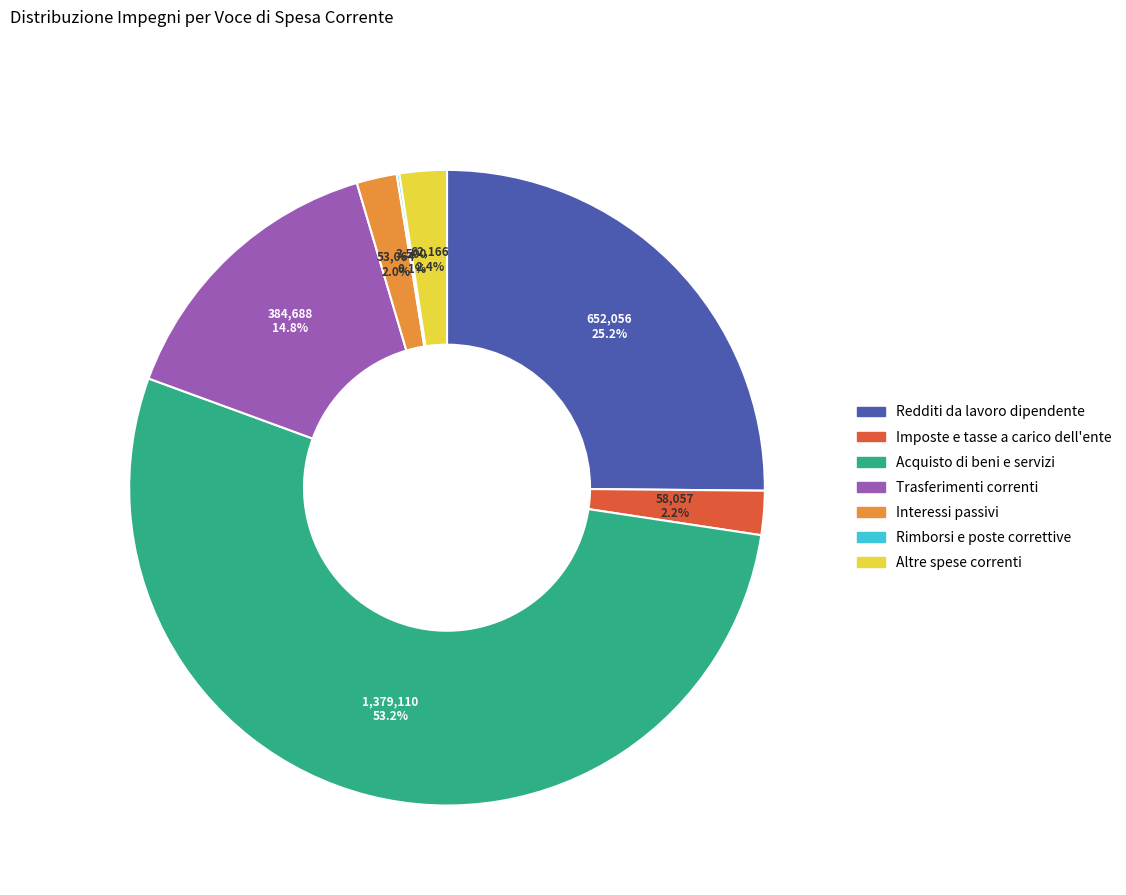

Is it true that Trasferimenti correnti is 1% of the pie?

False